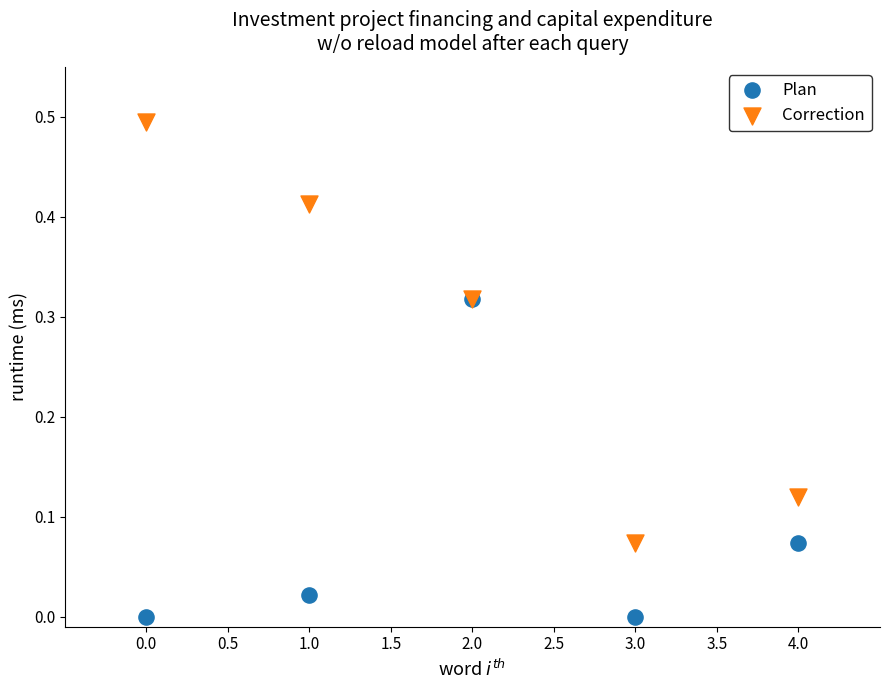

Which series contains the lowest Y value?

Plan